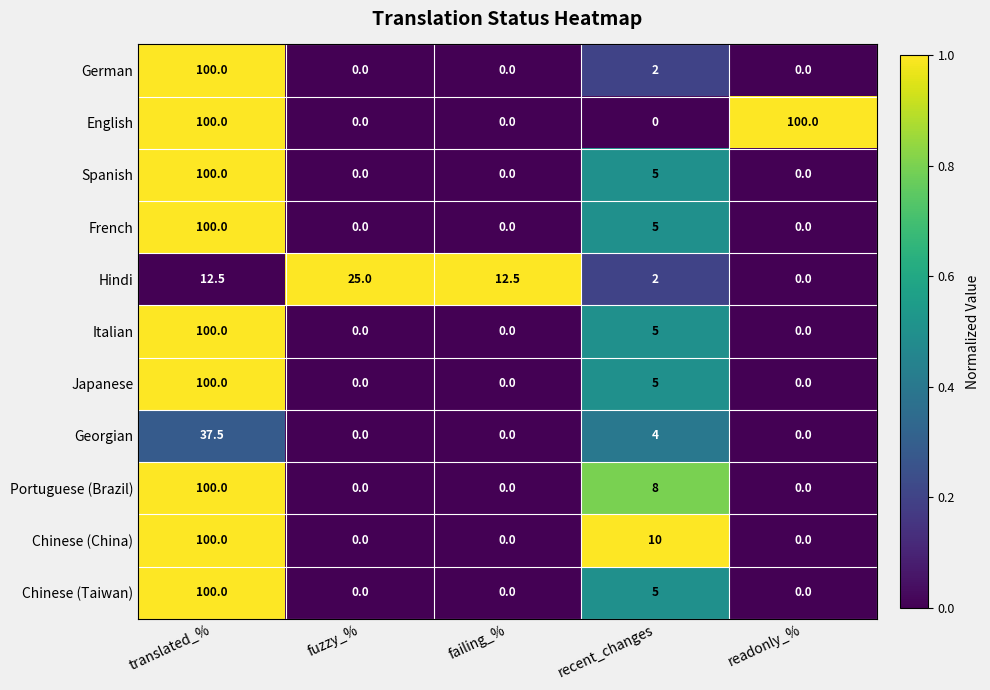

The Spanish series shows 31.7 at failing_%. True or false?

False